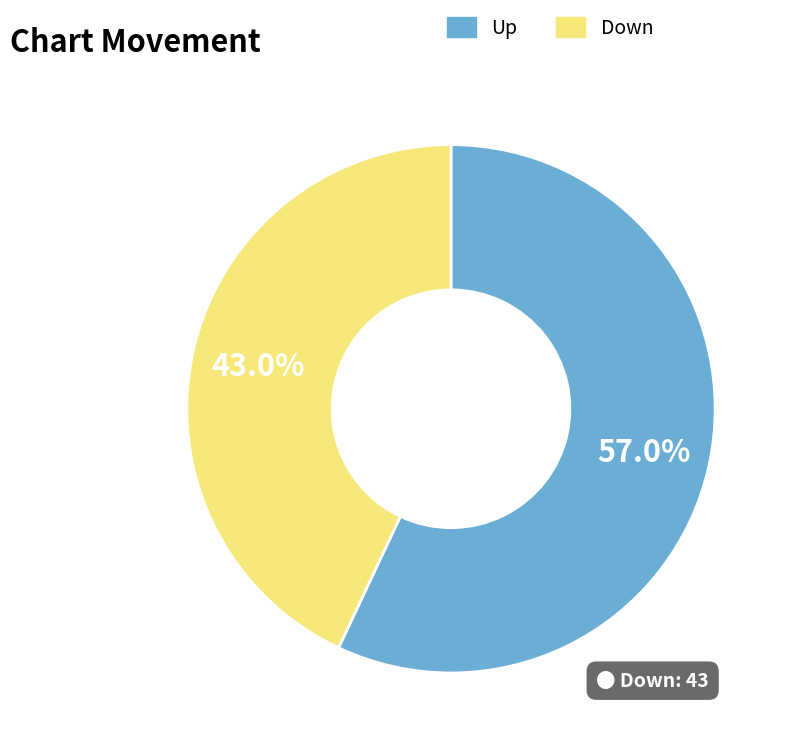

How many slices are in this pie chart?

2